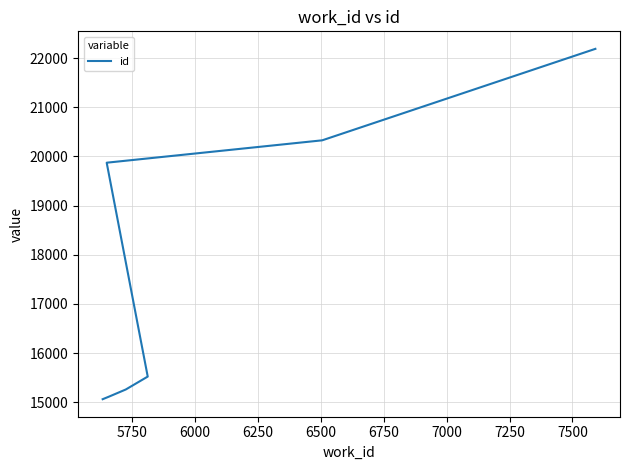

What is the value of the 7th point from the left?

22188